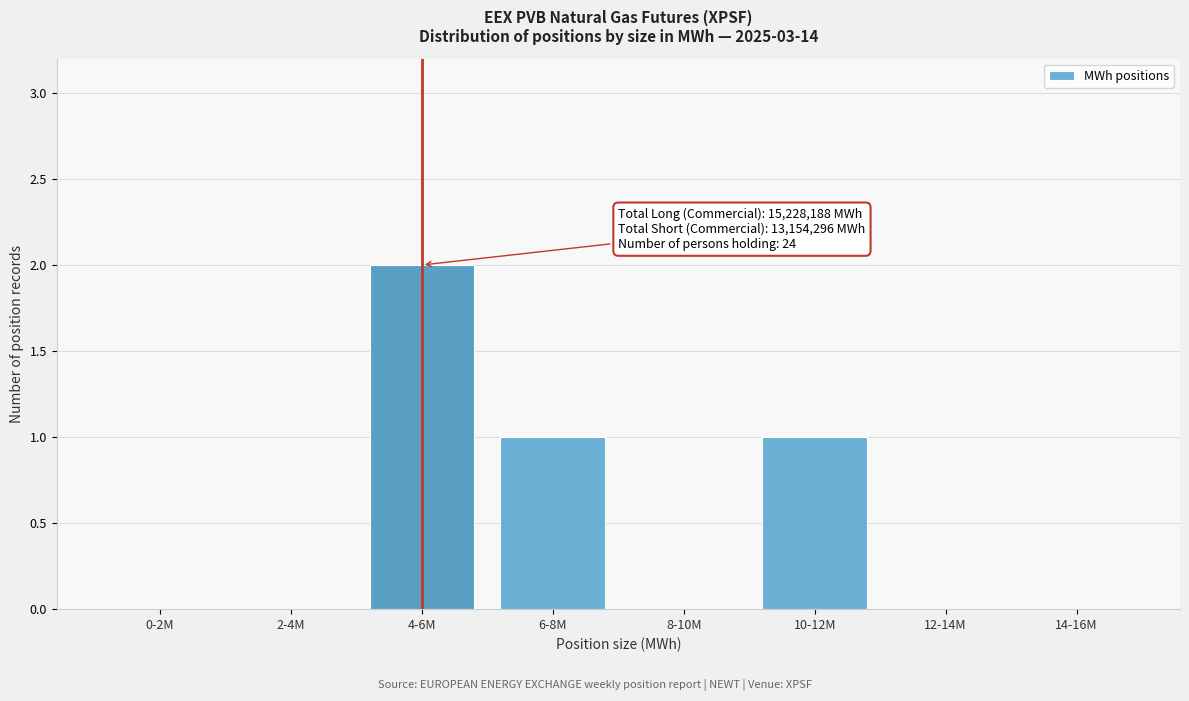

Reading left to right, extract all data points from this chart.

0-2M=0	2-4M=0	4-6M=2	6-8M=1	8-10M=0	10-12M=1	12-14M=0	14-16M=0